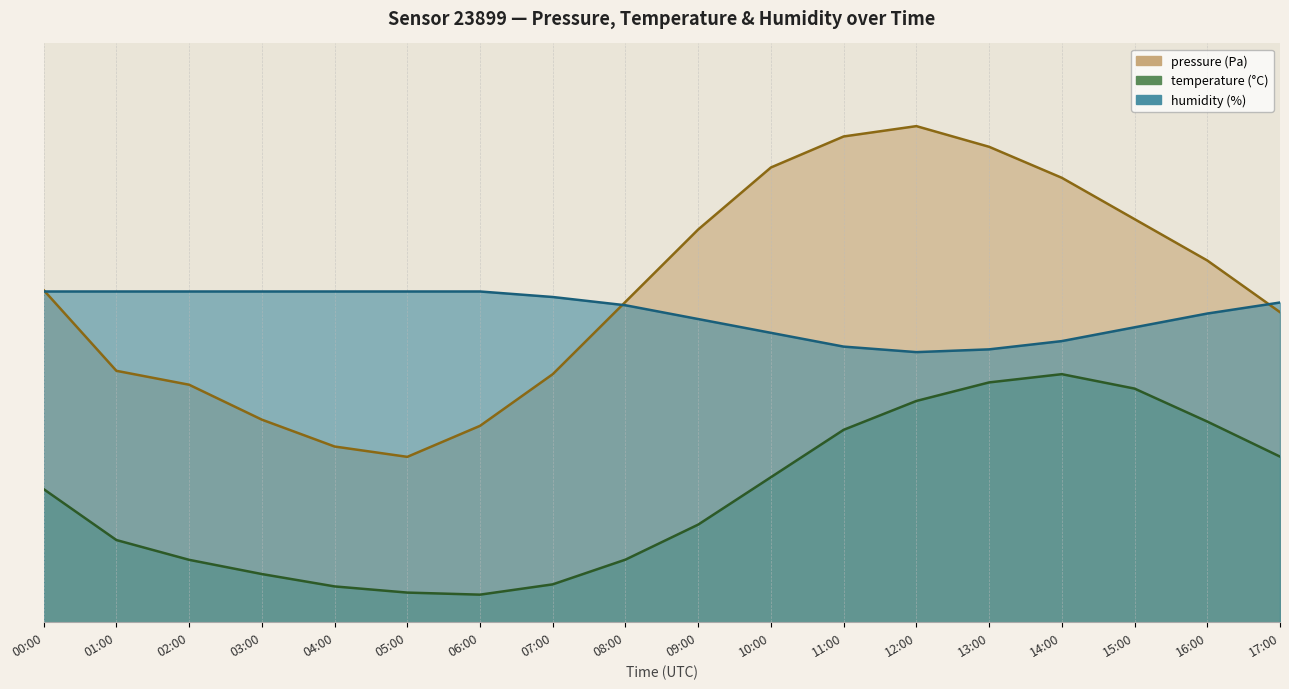

In pressure, how many points are lower than both neighbors (excluding endpoints)?

1